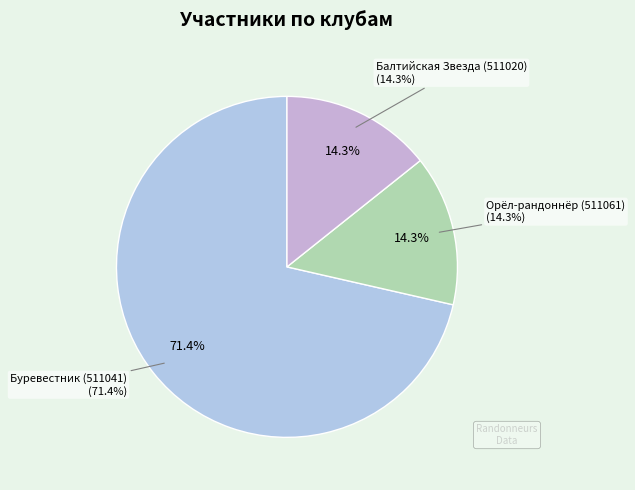

Count the number of slices in the pie.

3